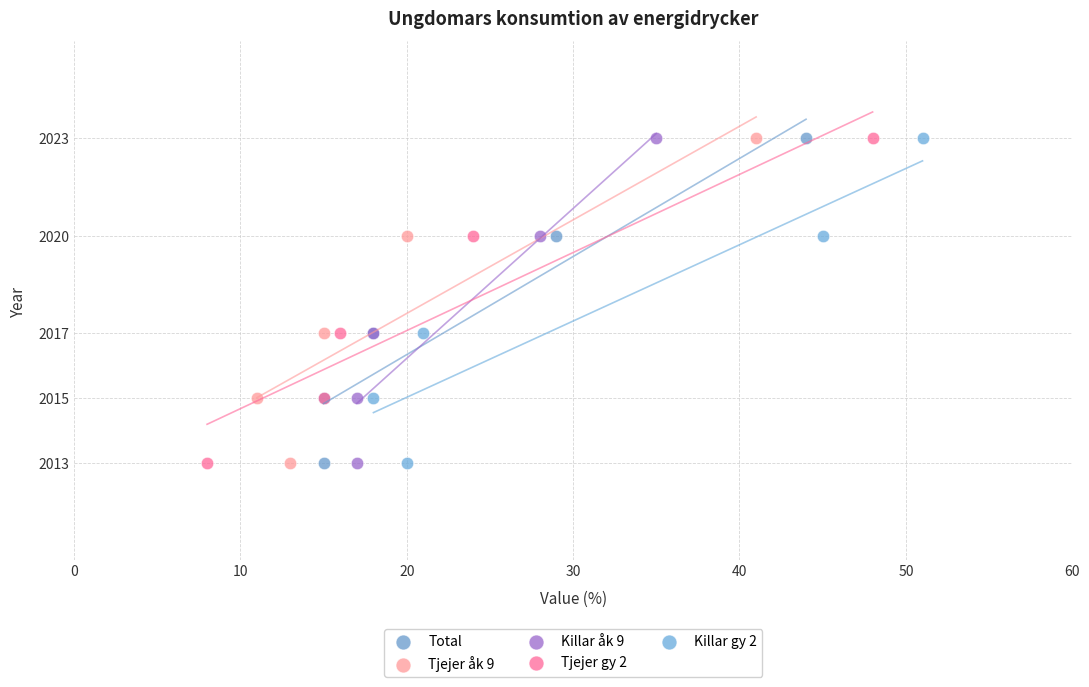

What are all the series names shown in the legend?

Total, Tjejer åk 9, Killar åk 9, Tjejer gy 2, Killar gy 2